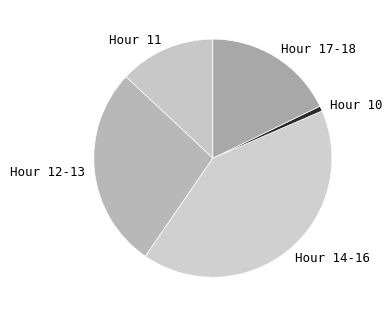

Does Hour 14-16 represent more than half of the total?

No